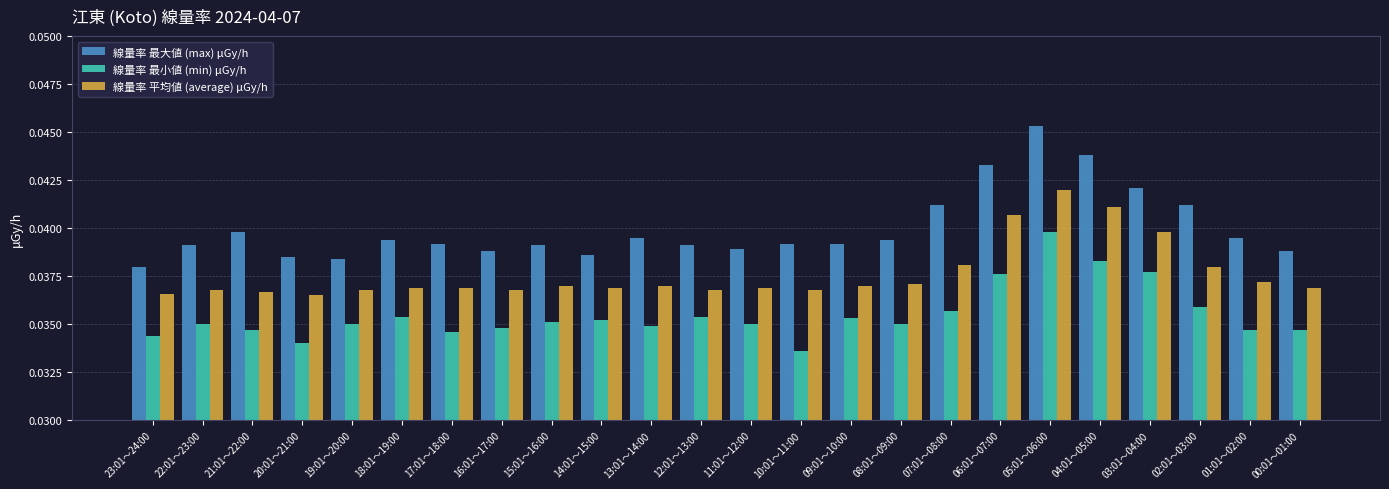

What are all the series names shown in the legend?

線量率 最大値 (max) μGy/h, 線量率 最小値 (min) μGy/h, 線量率 平均値 (average) μGy/h